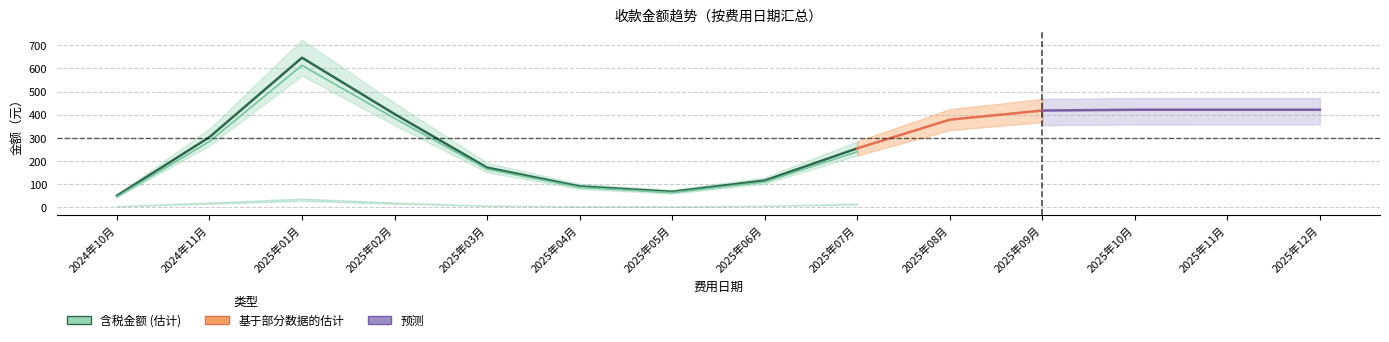

What is the average value of the 税费 series?

16.3